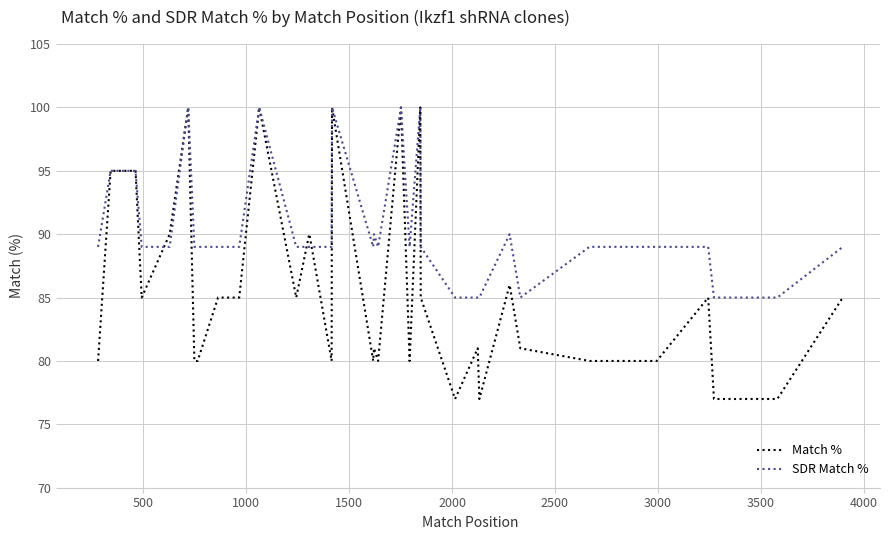

What is the maximum value shown in the chart?

100